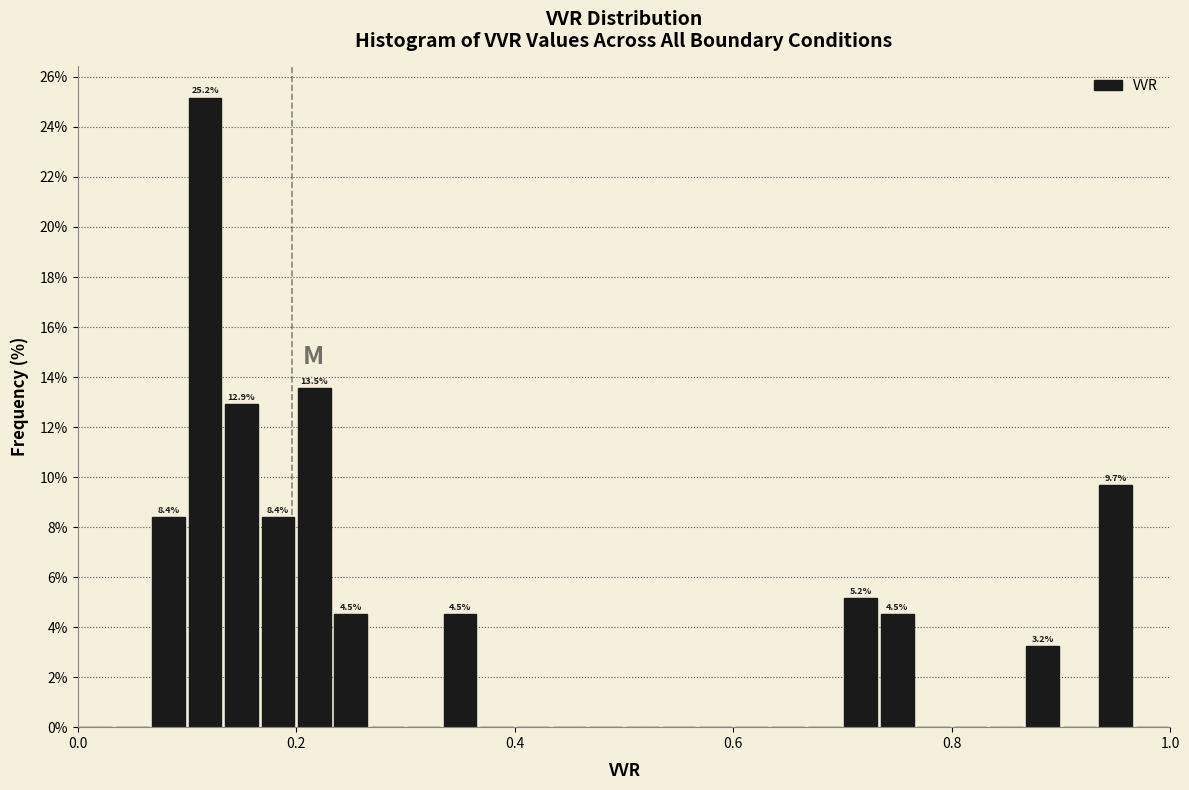

Read against the x-axis, roughly where is the centre of the tallest bar?

0.12